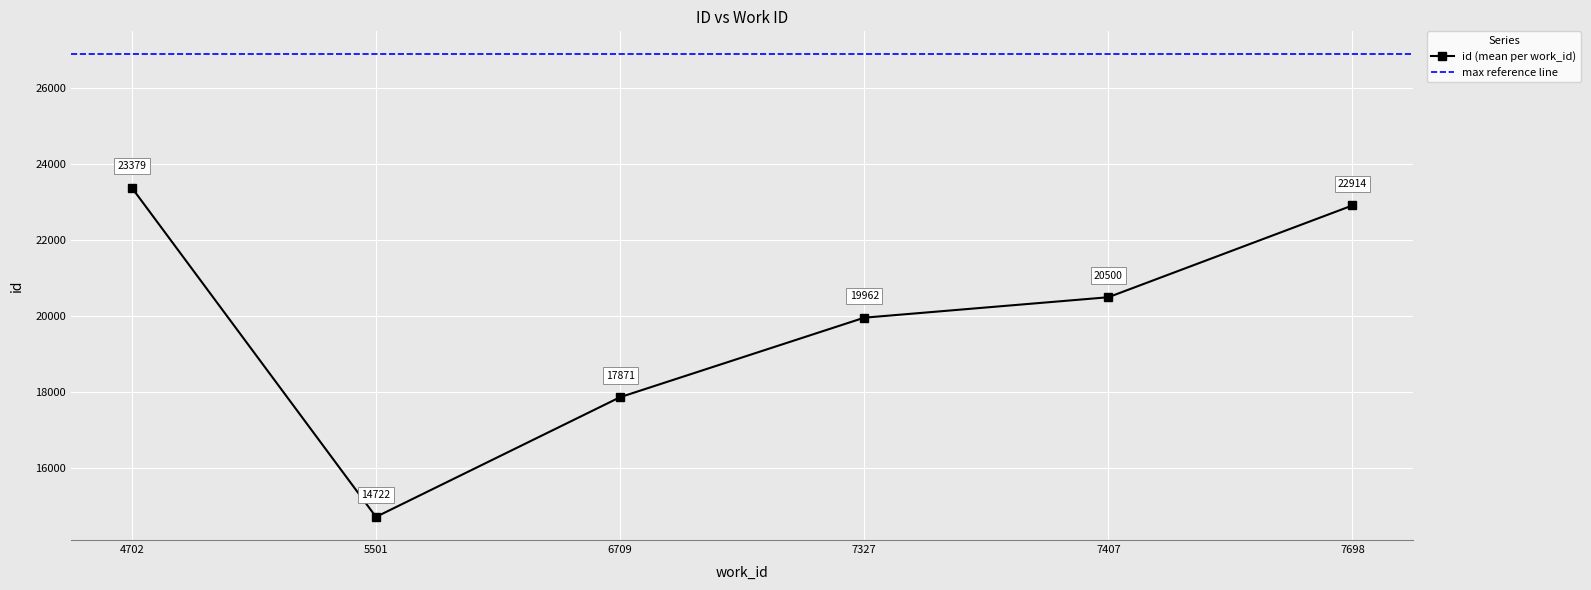

Rank the categories by id (mean per work_id) value from lowest to highest.

5501, 6709, 7327, 7407, 7698, 4702